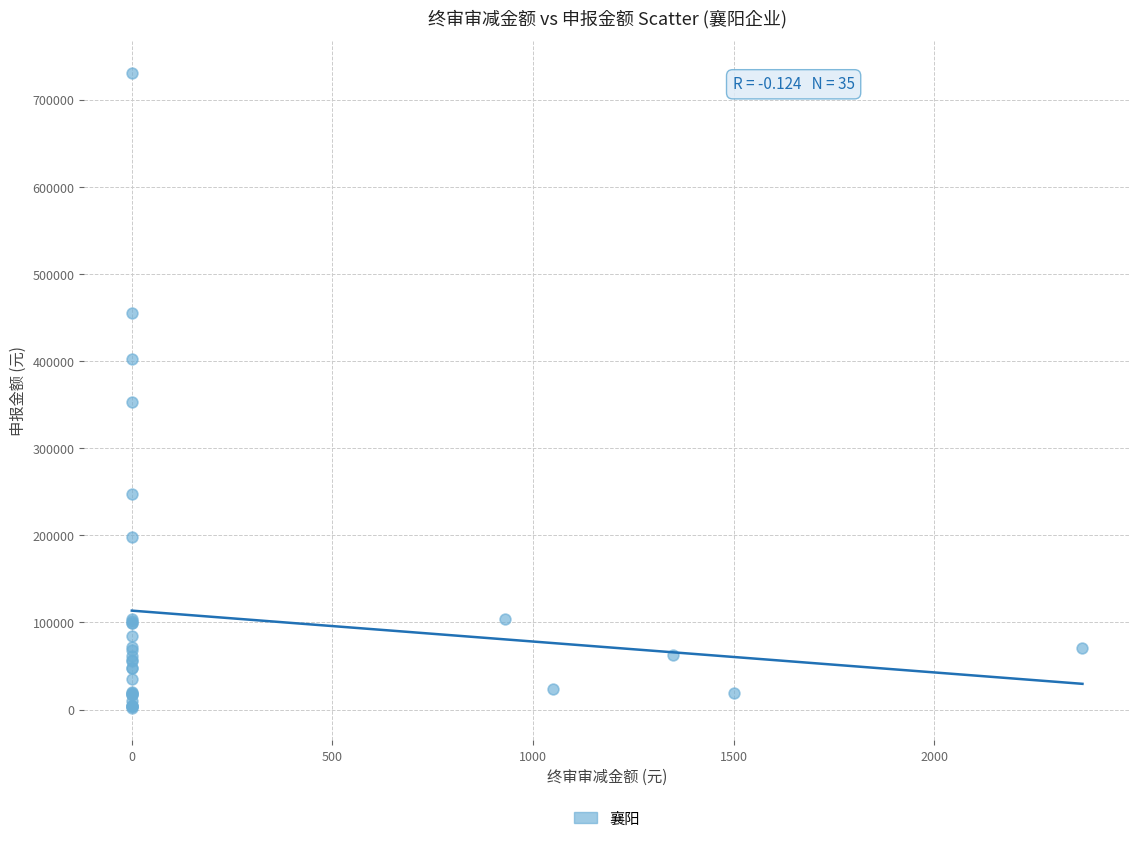

What Y value in the scatter plot is closest to 366315?

352862.0